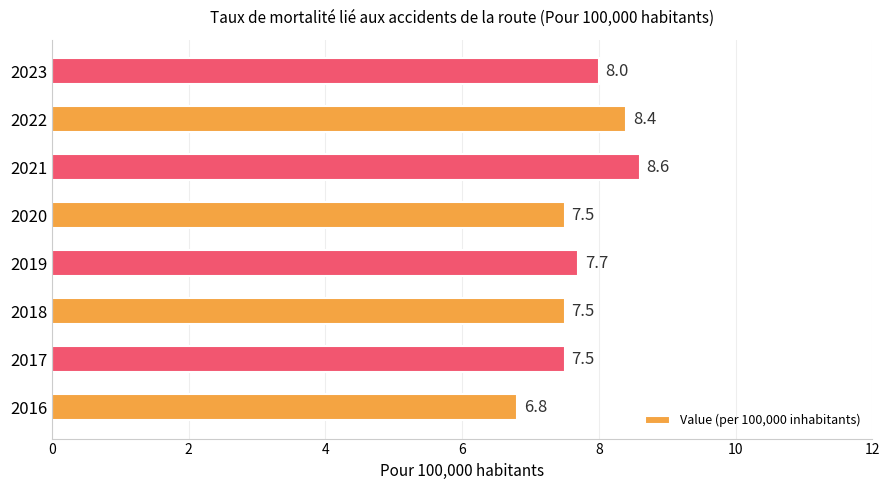

Is it true that the value at 2022 is 8.4?

True